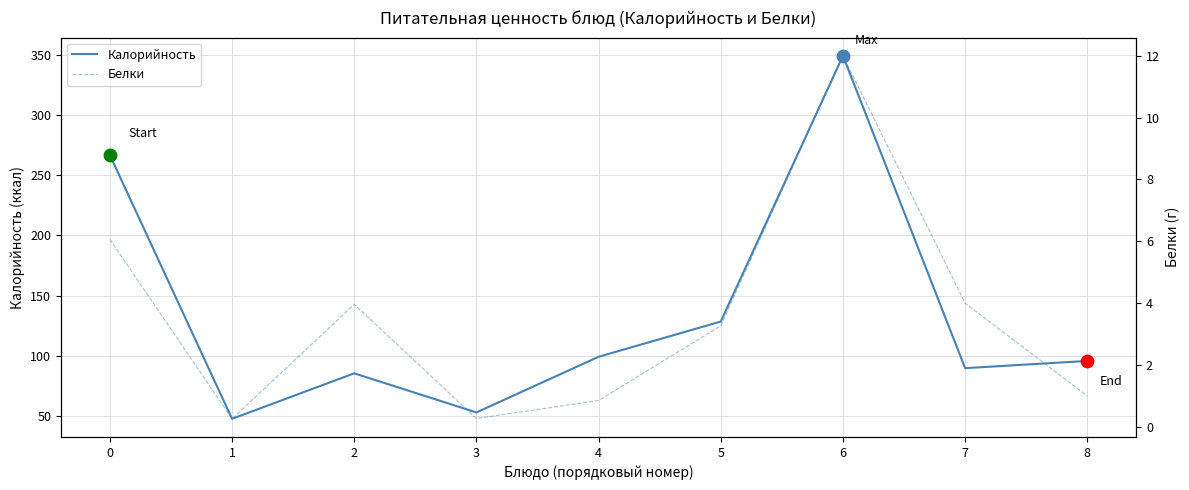

Which series has the largest total across all categories?

Калорийность